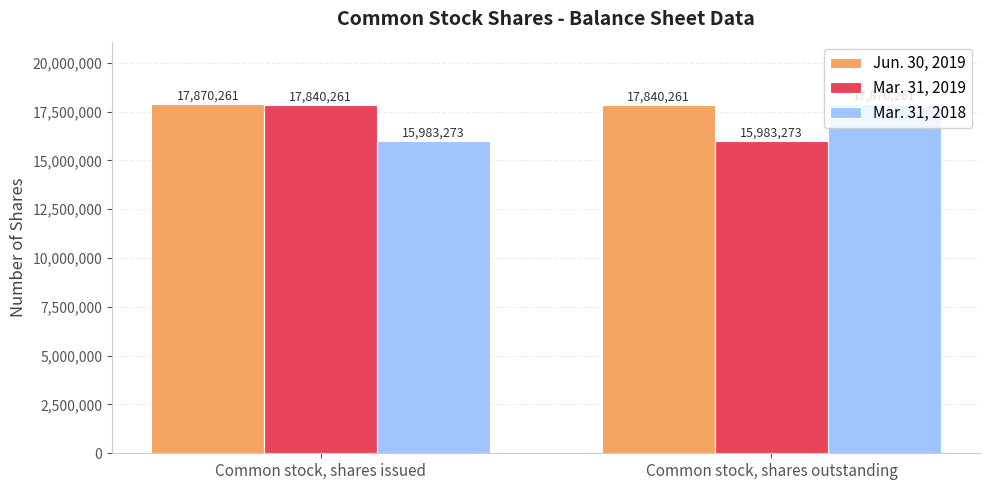

Does the chart contain stacked bars?

No